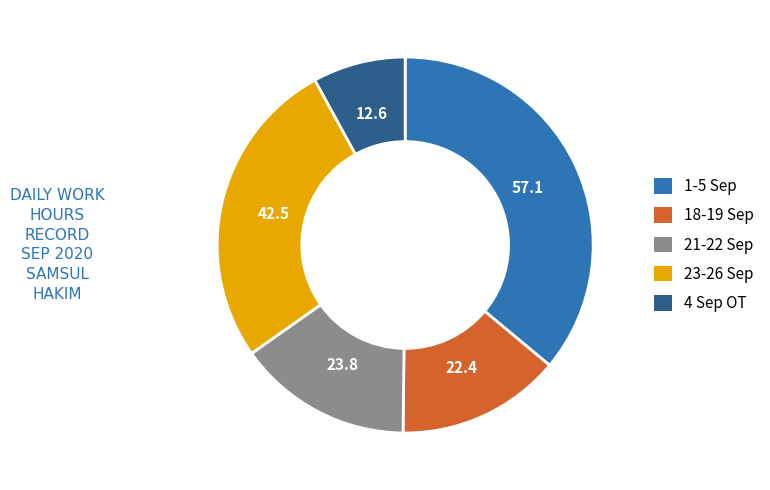

Does any single category account for the majority?

No